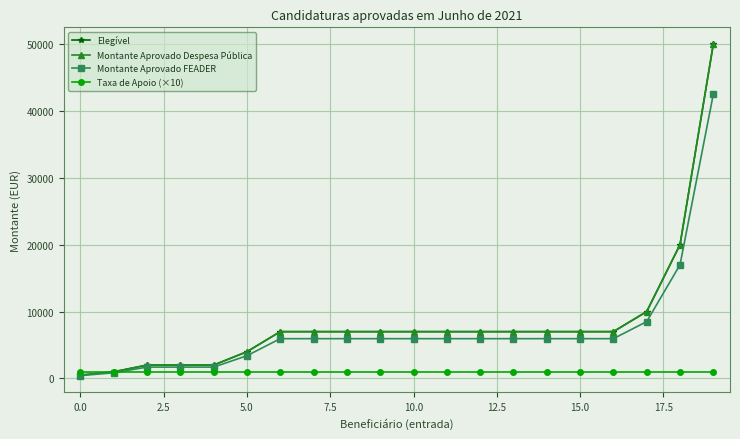

How many lines are shown in the chart?

4